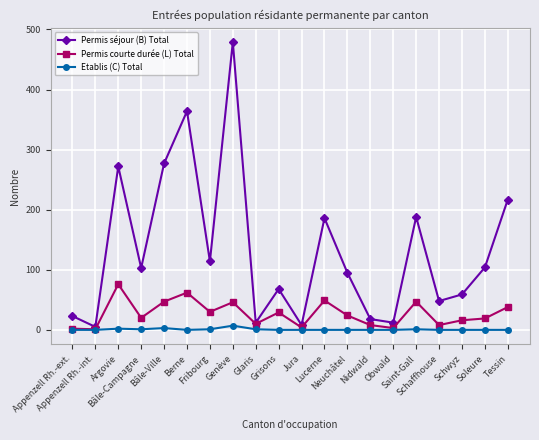

What is the label of the 6th point from the left?

Berne